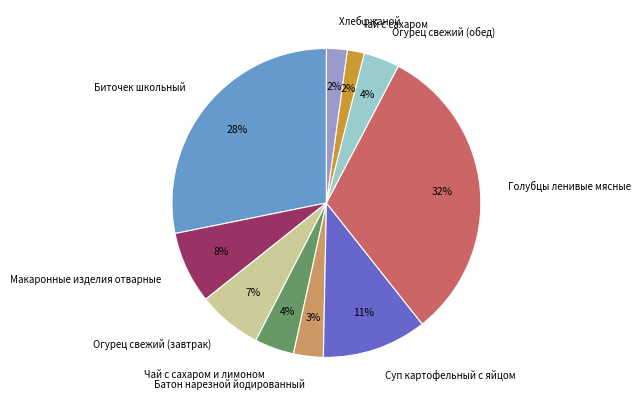

Does Чай с сахаром и лимоном represent more than half of the total?

No